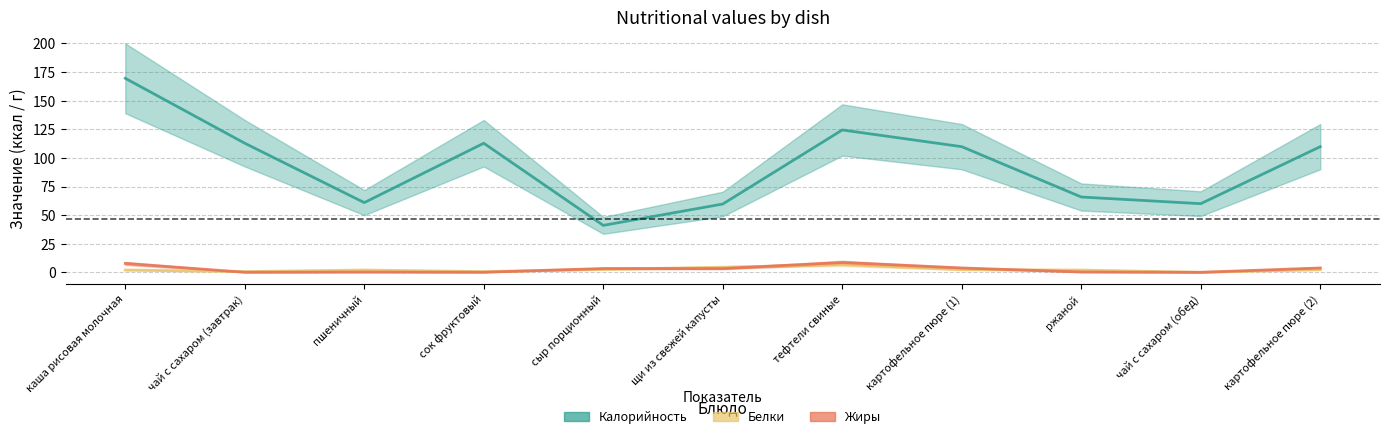

What is the spread (max minus min) of values at пшеничный?

60.7